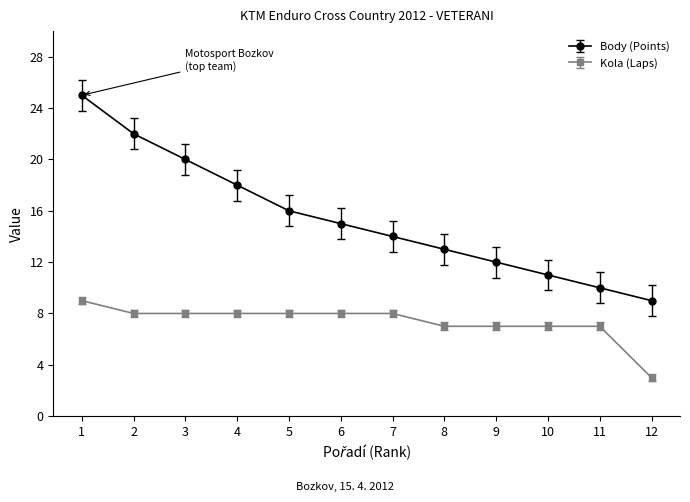

Which series has the largest range (max minus min)?

Body (Points)